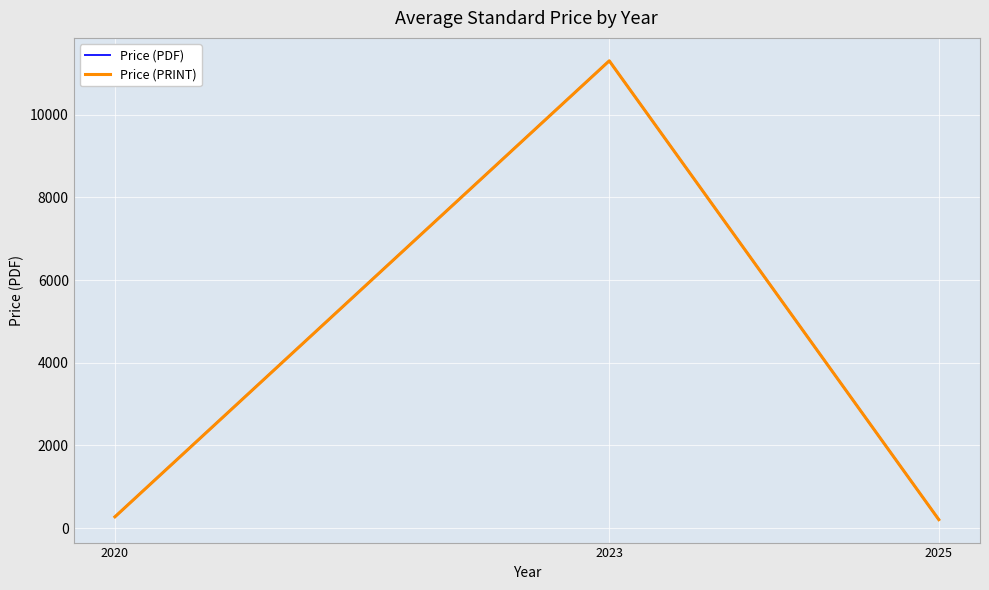

Reading right to left, extract all data points from this chart.

Price (PDF): 207.0	11300.0	275.0
Price (PRINT): 207.0	11300.0	275.0